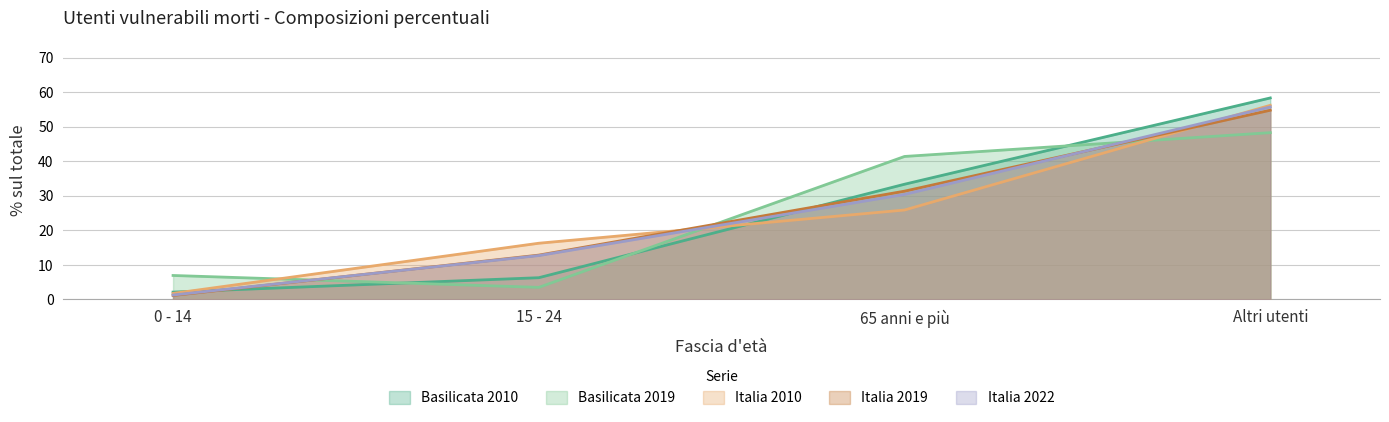

How many intersections are there between Basilicata 2010 and Italia 2022?

2